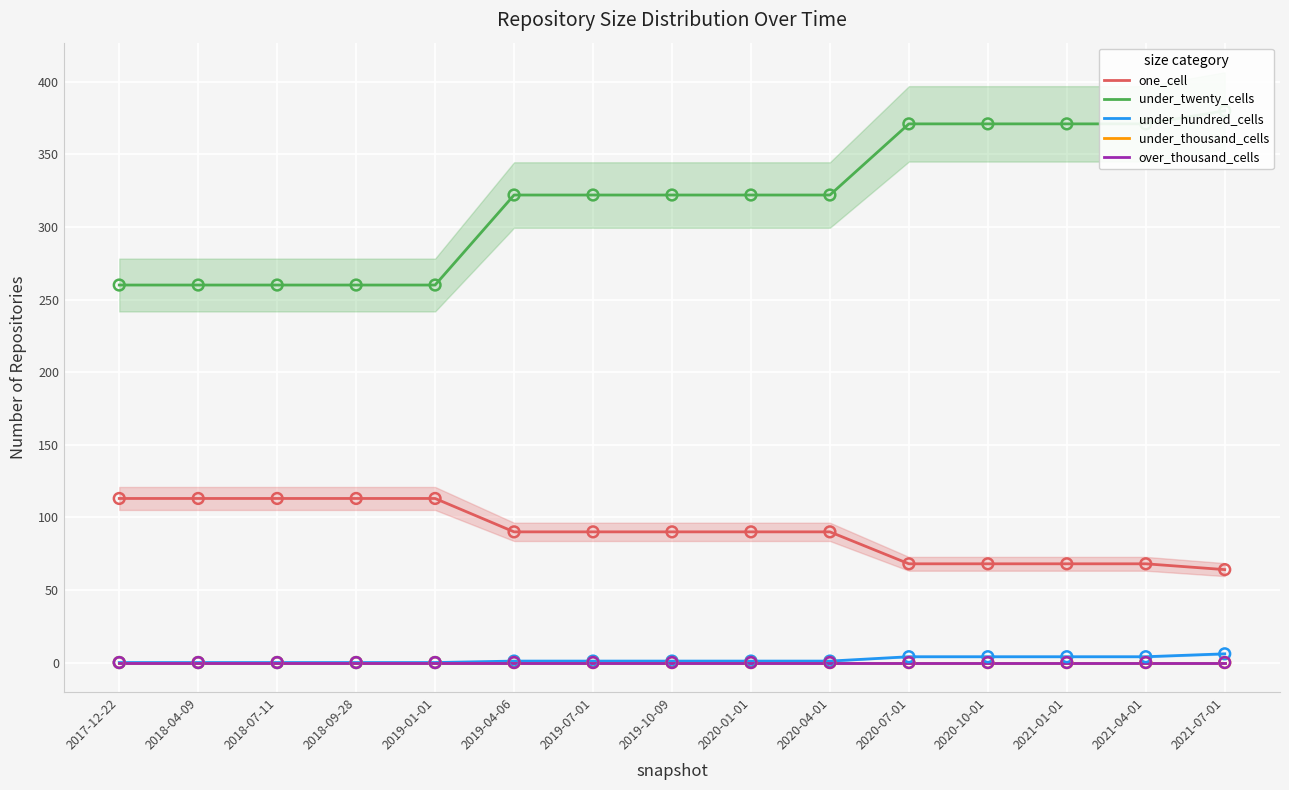

At how many categories does at least one series exceed 111?

15